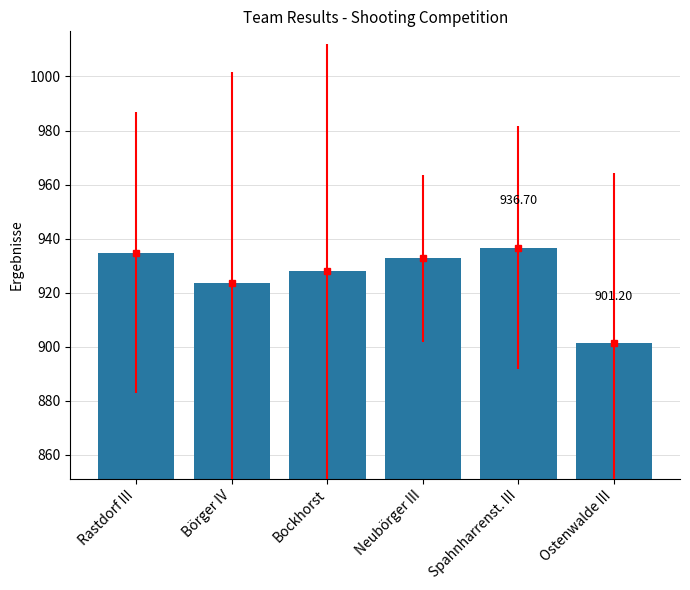

What position from the right is Bockhorst?

4